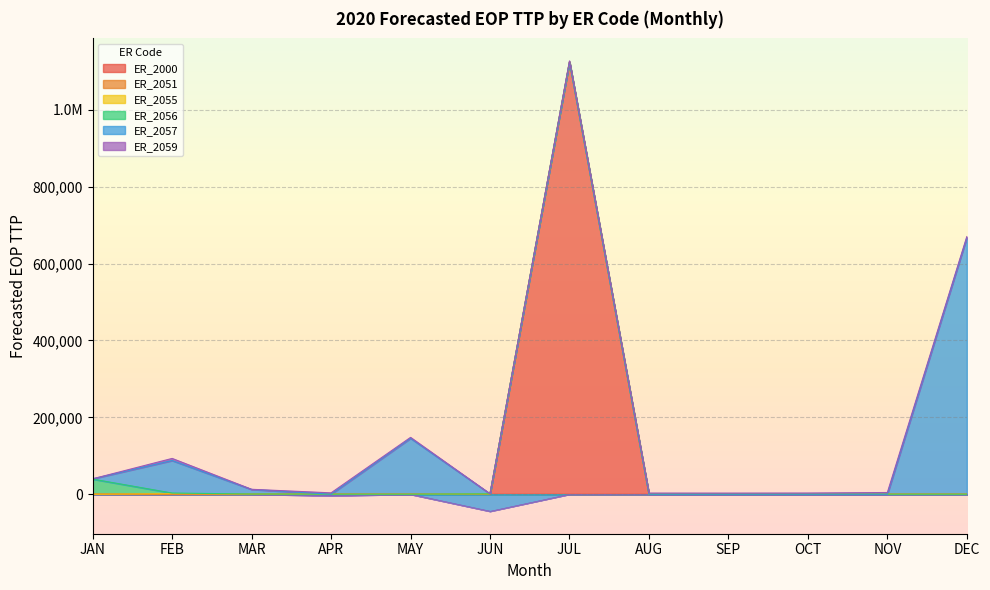

What are all the series names shown in the legend?

ER_2000, ER_2051, ER_2055, ER_2056, ER_2057, ER_2059